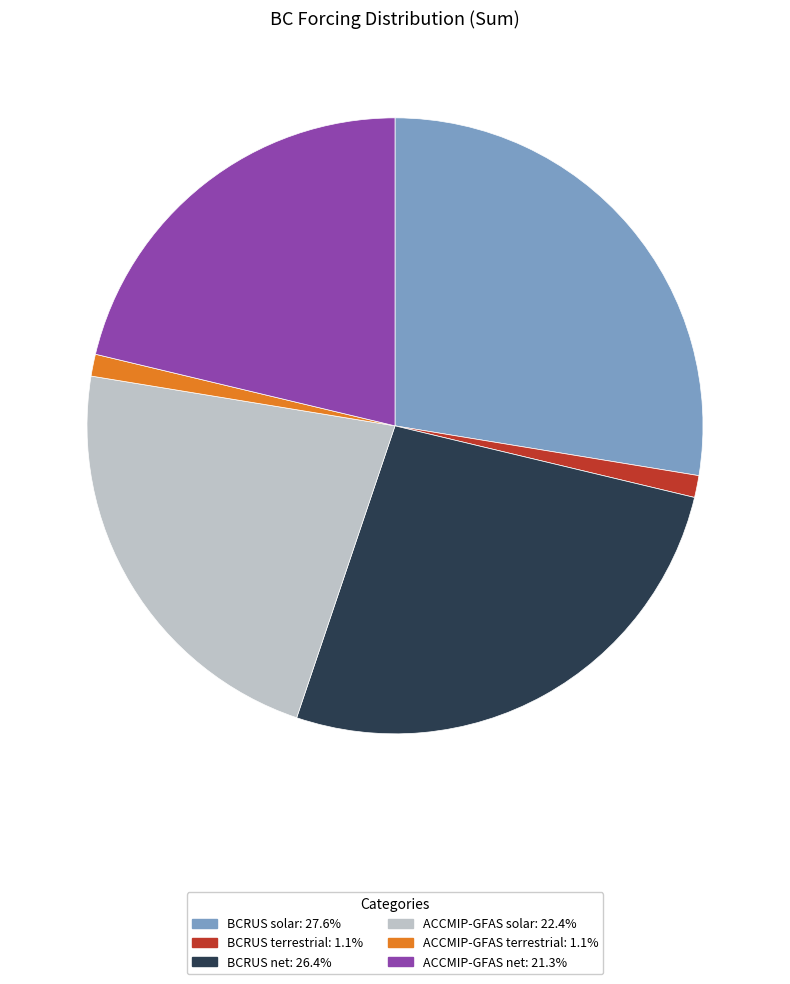

Is there a majority slice in this chart?

No